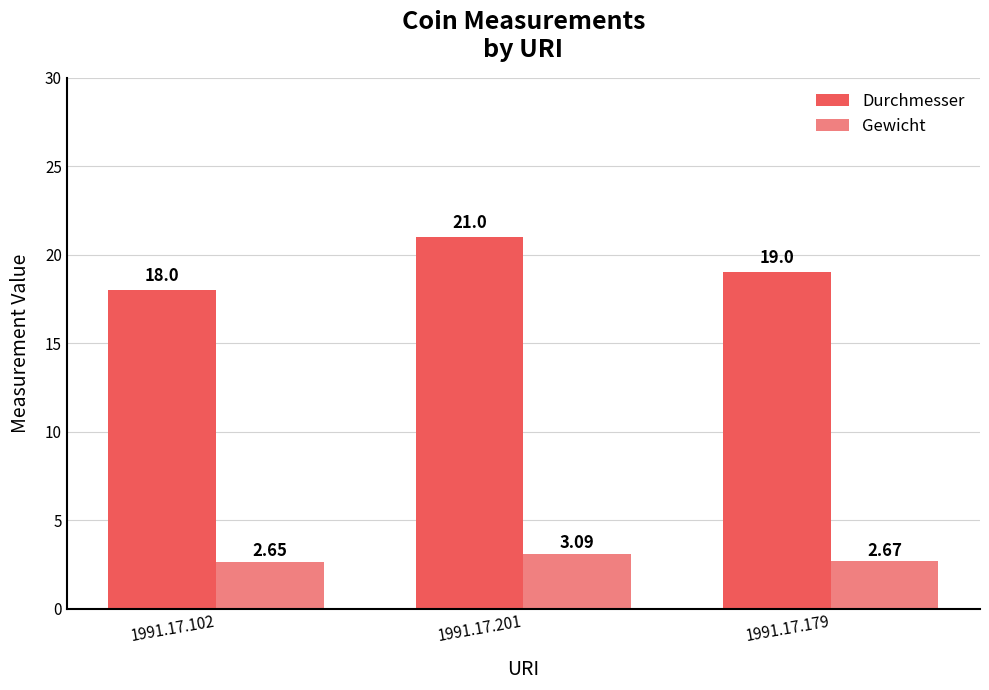

At 1991.17.102, list the series in order from smallest to largest.

Gewicht, Durchmesser